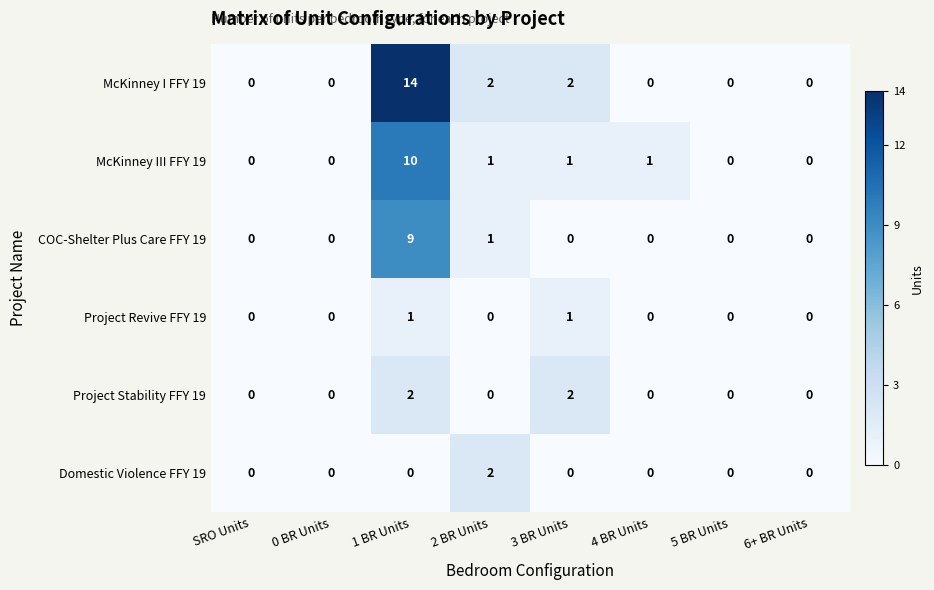

What is the maximum value shown in the chart?

14